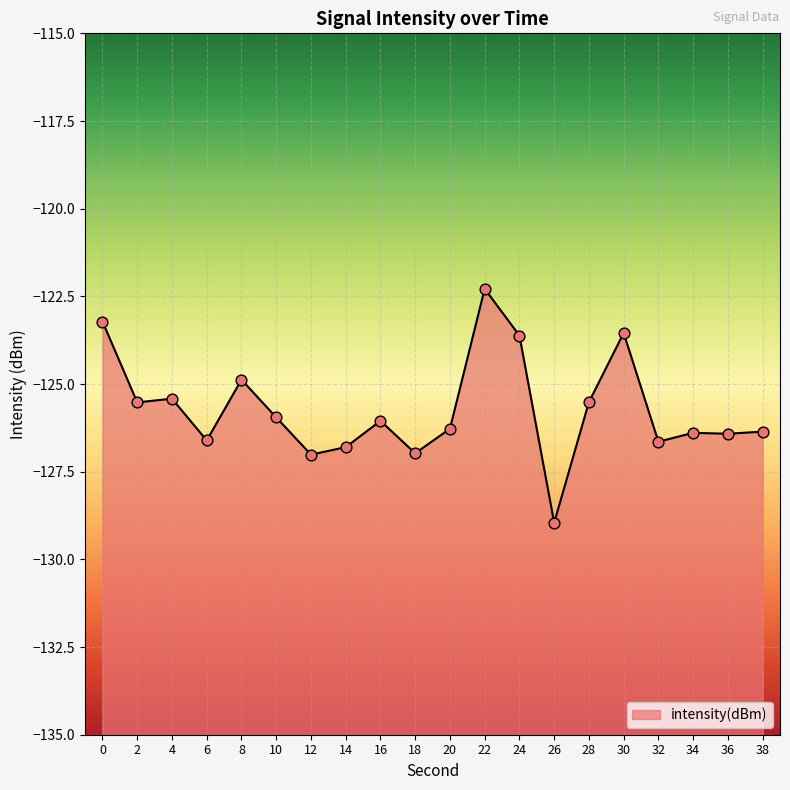

What is the change in value from 10 to 36?

-0.5